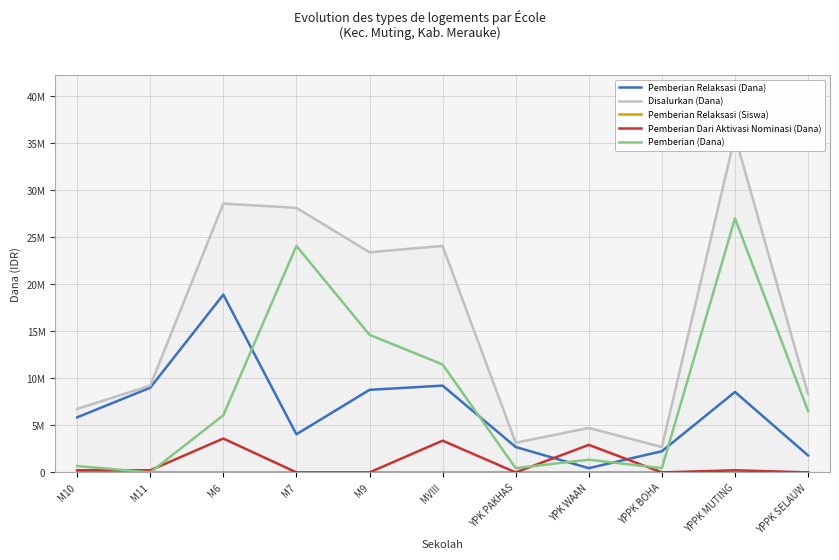

Reading left to right, transcribe all the data shown in this chart.

Pemberian Relaksasi (Dana): M10=5850000	M11=9000000	M6=18900000	M7=4050000	M9=8775000	MVIII=9225000	YPK PAKHAS=2700000	YPK WAAN=450000	YPPK BOHA=2250000	YPPK MUTING=8550000	YPPK SELAUW=1800000
Disalurkan (Dana): M10=6750000	M11=9225000	M6=28575000	M7=28125000	M9=23400000	MVIII=24075000	YPK PAKHAS=3150000	YPK WAAN=4725000	YPPK BOHA=2700000	YPPK MUTING=35775000	YPPK SELAUW=8325000
Pemberian Relaksasi (Siswa): M10=15	M11=26	M6=49	M7=17	M9=30	MVIII=30	YPK PAKHAS=6	YPK WAAN=1	YPPK BOHA=5	YPPK MUTING=33	YPPK SELAUW=5
Pemberian Dari Aktivasi Nominasi (Dana): M10=225000	M11=225000	M6=3600000	M7=0	M9=0	MVIII=3375000	YPK PAKHAS=0	YPK WAAN=2925000	YPPK BOHA=0	YPPK MUTING=225000	YPPK SELAUW=0
Pemberian (Dana): M10=675000	M11=0	M6=6075000	M7=24075000	M9=14625000	MVIII=11475000	YPK PAKHAS=450000	YPK WAAN=1350000	YPPK BOHA=450000	YPPK MUTING=27000000	YPPK SELAUW=6525000